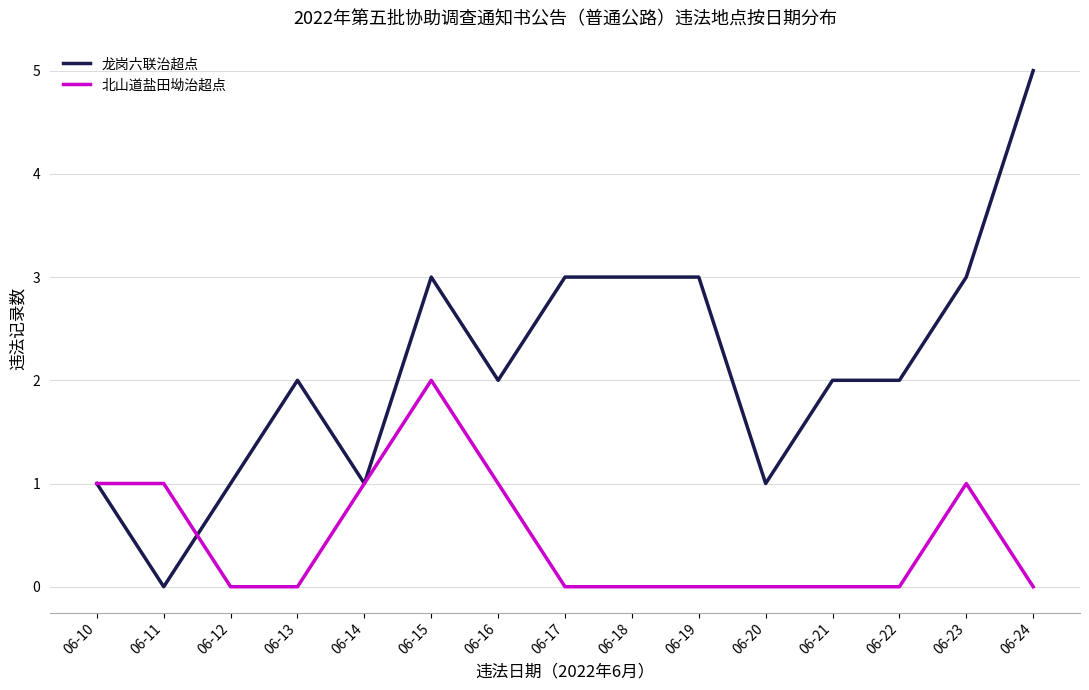

Is the value of 龙岗六联治超点 at 06-12 greater than the value of 北山道盐田坳治超点 at 06-21?

Yes